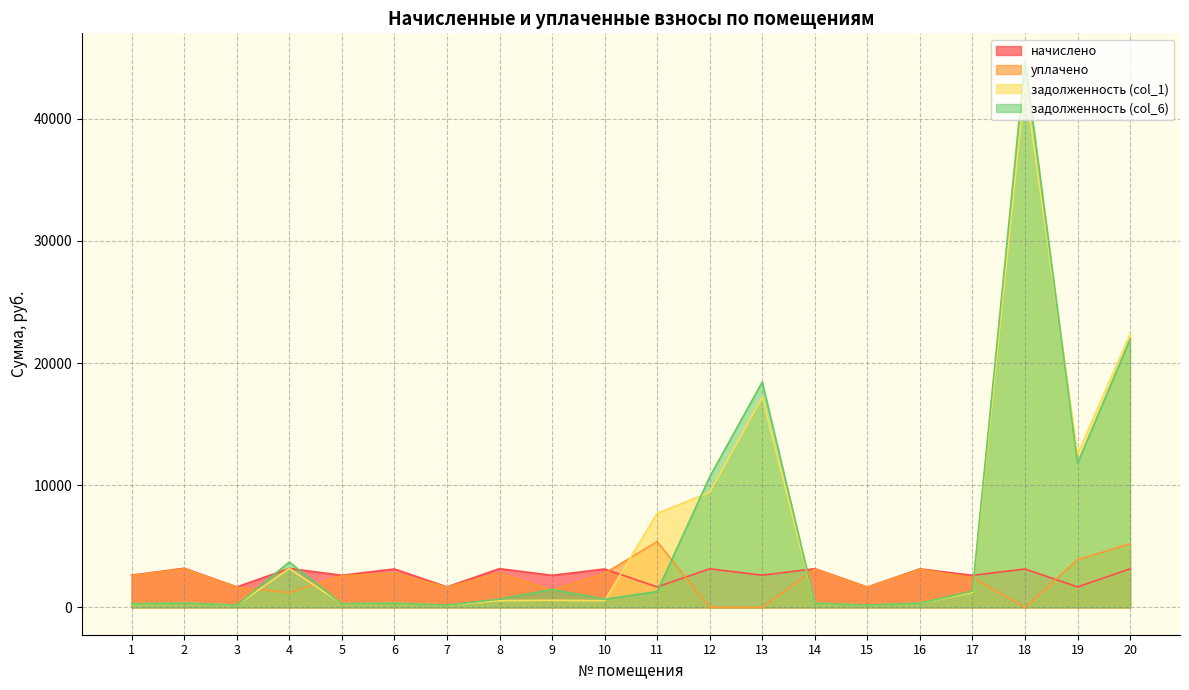

The value of уплачено at 4 is 288.4. True or false?

False